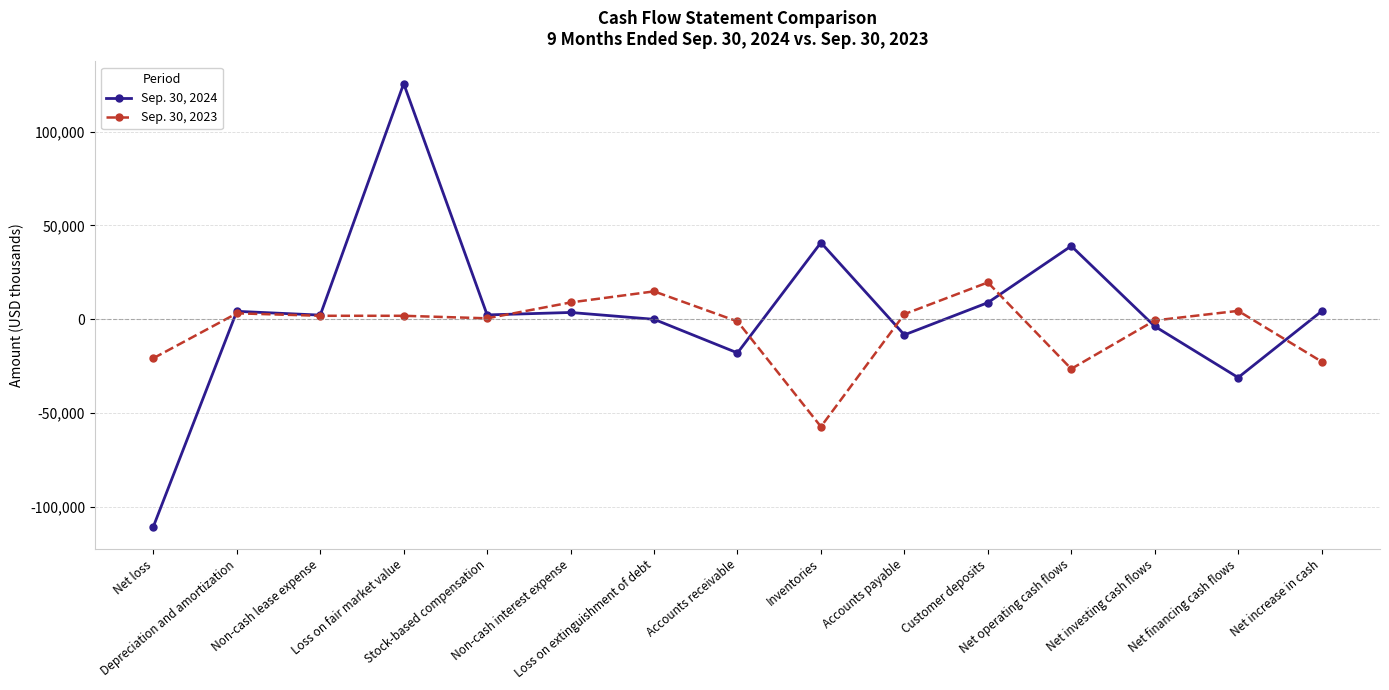

True or false: Sep. 30, 2024 and Sep. 30, 2023 cross at least once.

True